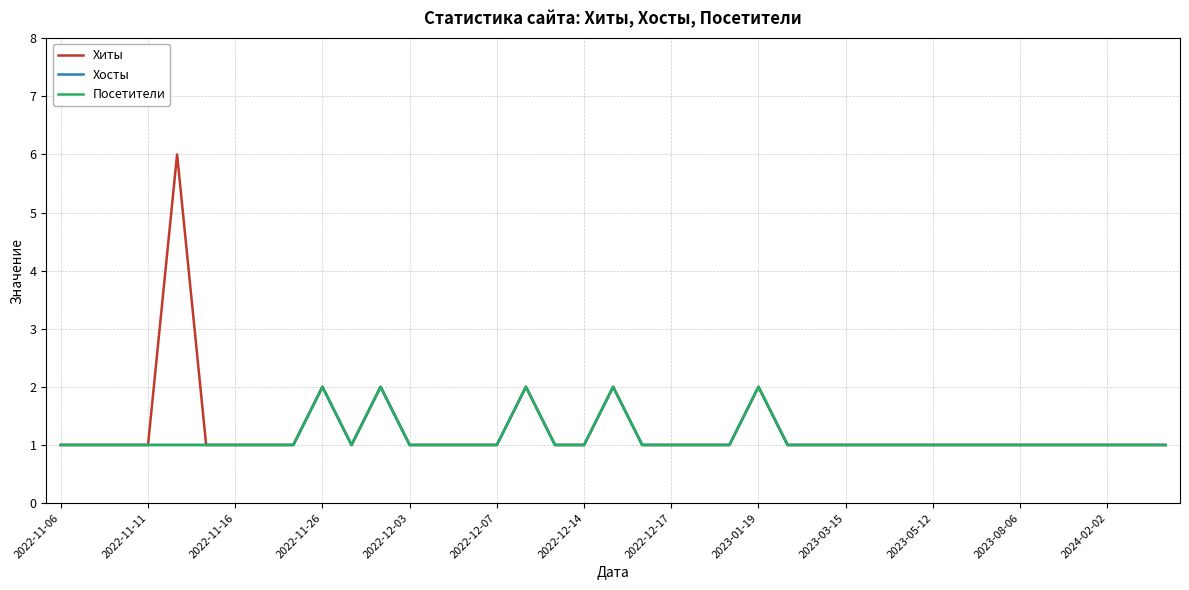

Does the chart have visible grid lines?

Yes